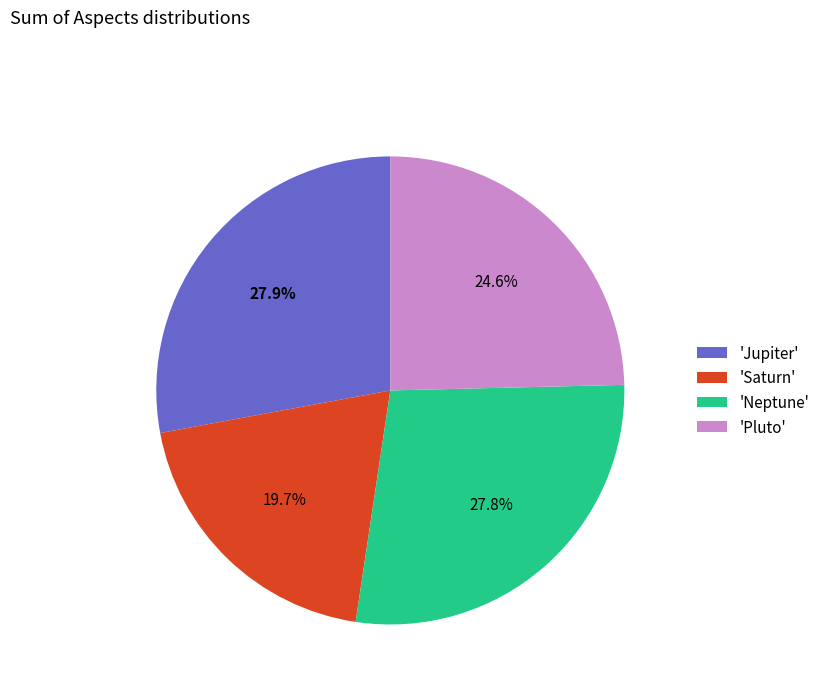

Which has a higher value, 'Saturn' or 'Neptune'?

'Neptune'